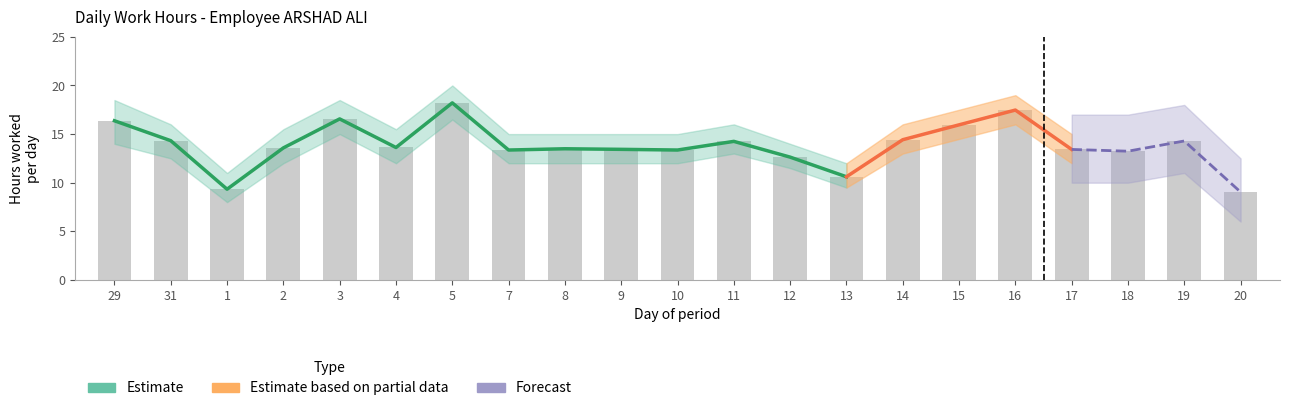

List the labels in order of value, largest first.

5, 16, 3, 29, 15, 14, 31, 19, 11, 4, 2, 8, 9, 17, 7, 10, 18, 12, 13, 1, 20